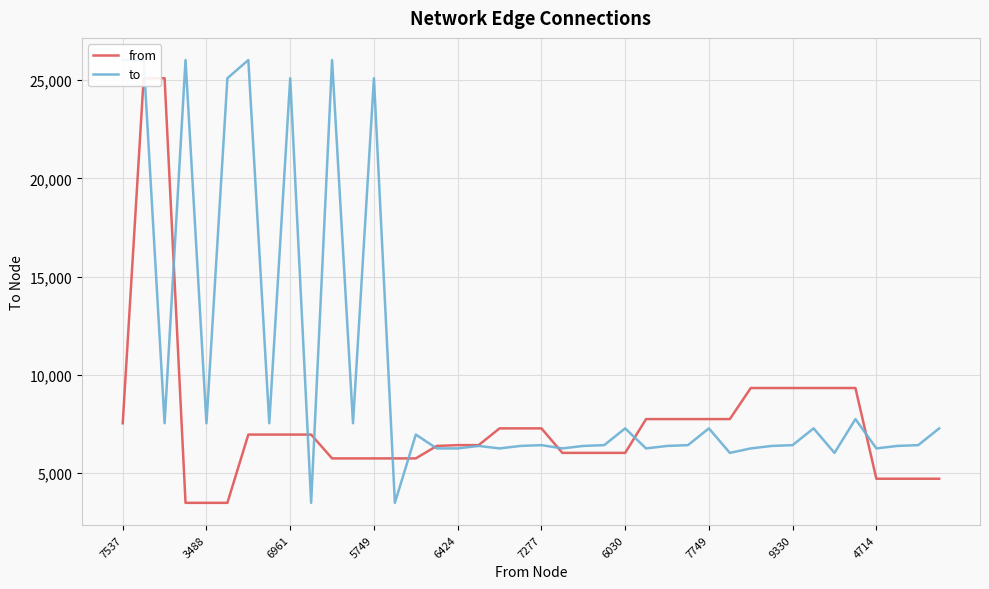

How many values in the from series exceed 6961?

17